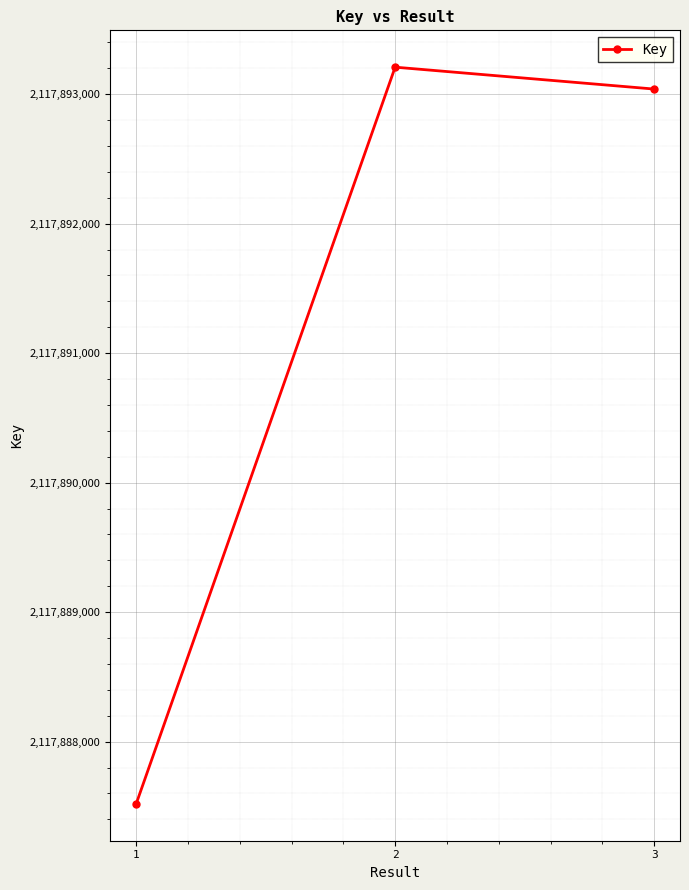

True or false: the data shows 2117887519 at 1.

True